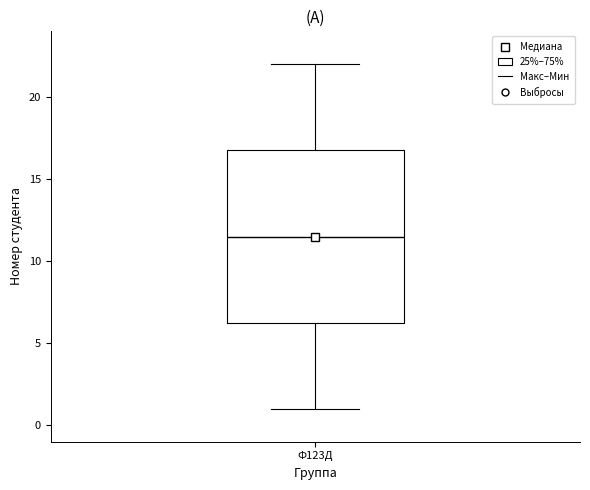

Transcribe this box plot: give where the median line is, the range the box spans, and where the two whiskers end, as read against the y-axis. The values are not printed on the chart, so give them approximately, as read against the axis.

median 11.5, box 6.5 to 17.0, whiskers 1.0 to 22.0